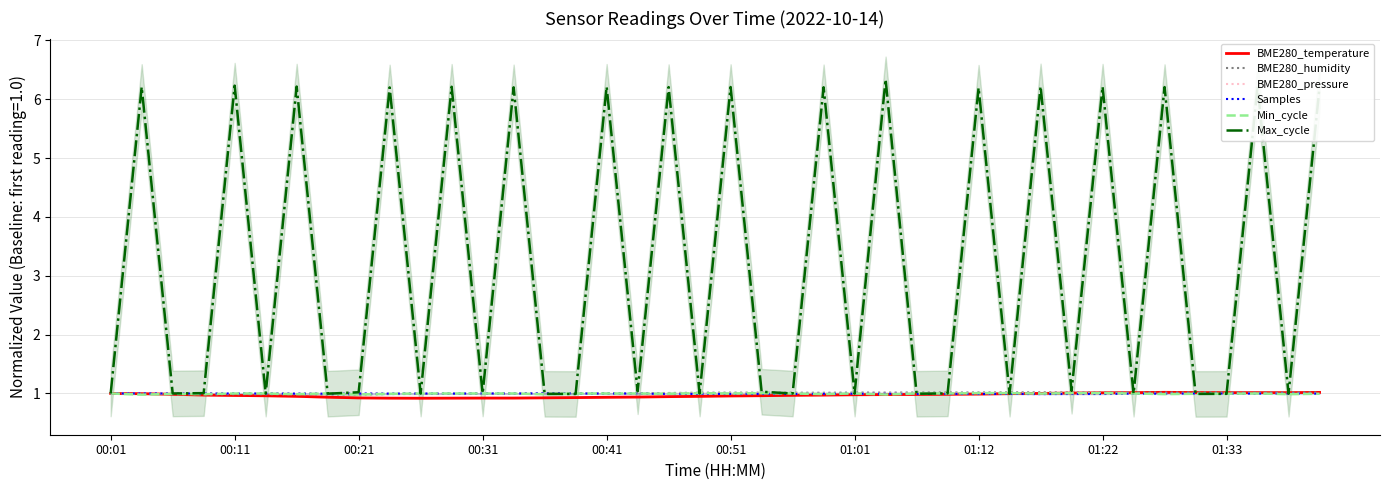

The BME280_pressure series shows 1.4 at 00:51. True or false?

False